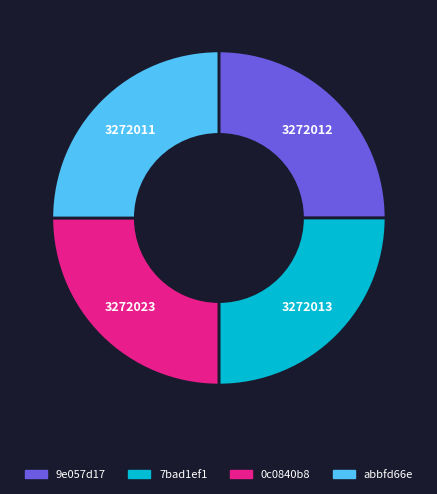

Approximately how many times larger is the value at abbfd66e compared to 0c0840b8?

1.0